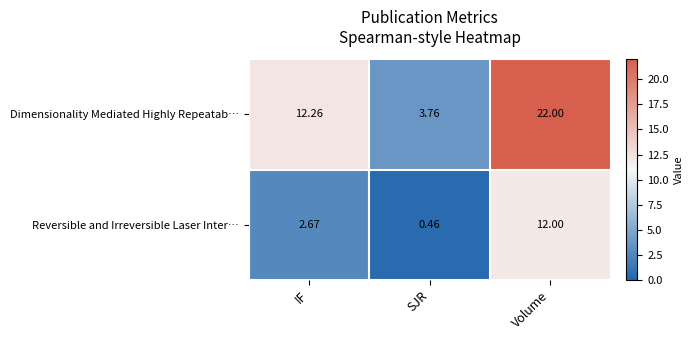

List the series in order of their peak value, highest first.

Dimensionality Mediated Highly Repeatab…, Reversible and Irreversible Laser Inter…